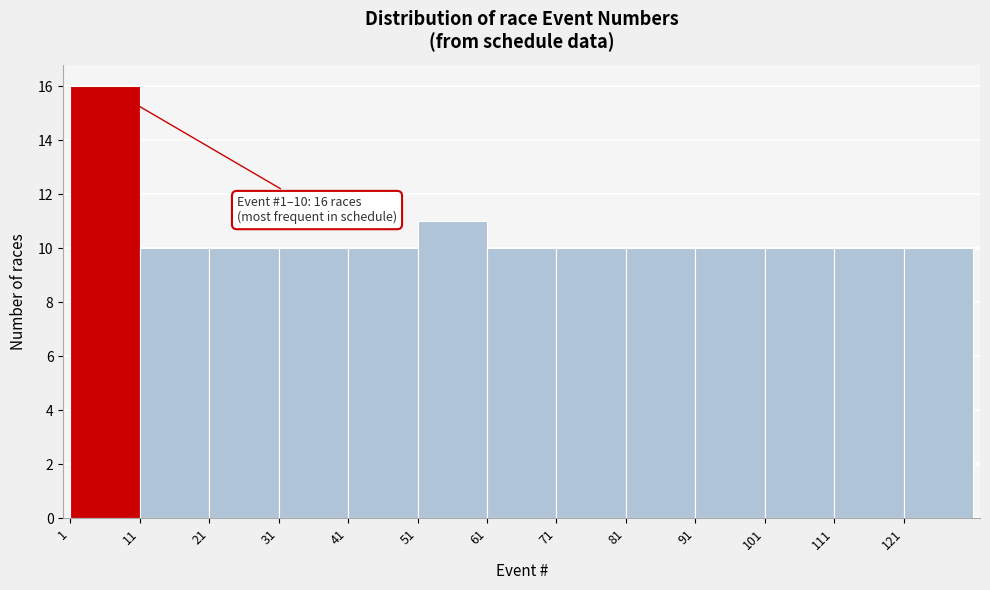

Which range on the x-axis has the tallest bar?

1 to 11